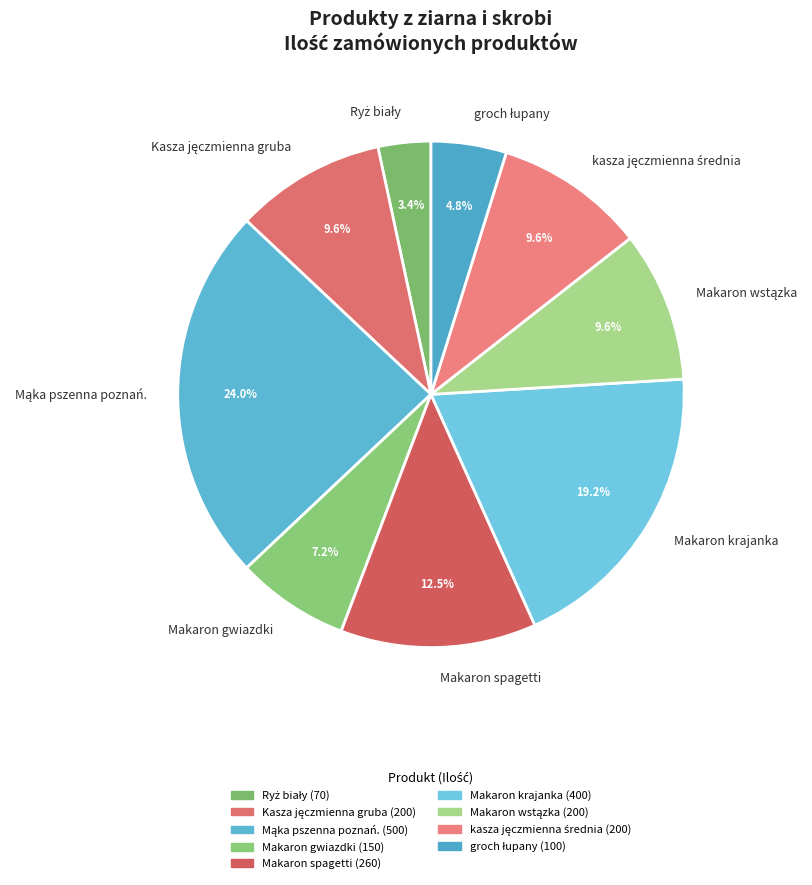

What percentage do Makaron spagetti and Makaron gwiazdki together represent?

19.7%